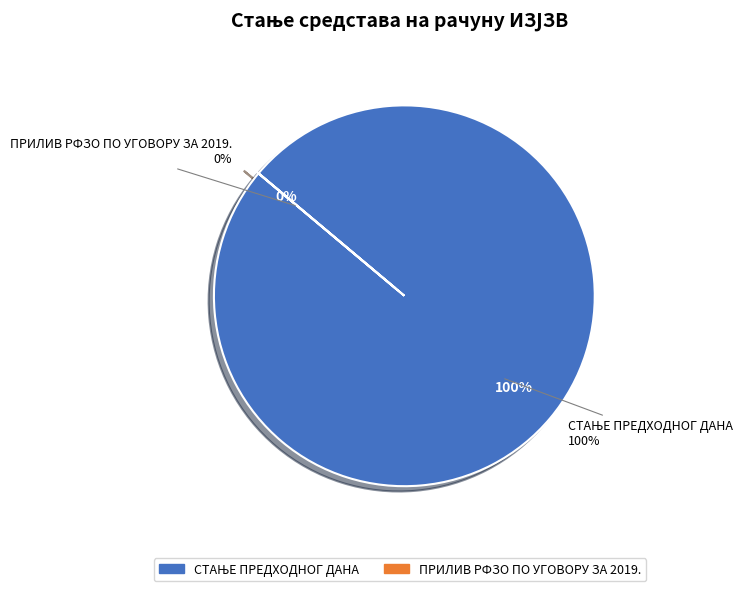

Combined, what portion of the pie is СТАЊЕ ПРЕДХОДНОГ ДАНА and ПРИЛИВ РФЗО ПО УГОВОРУ ЗА 2019.?

100.0%